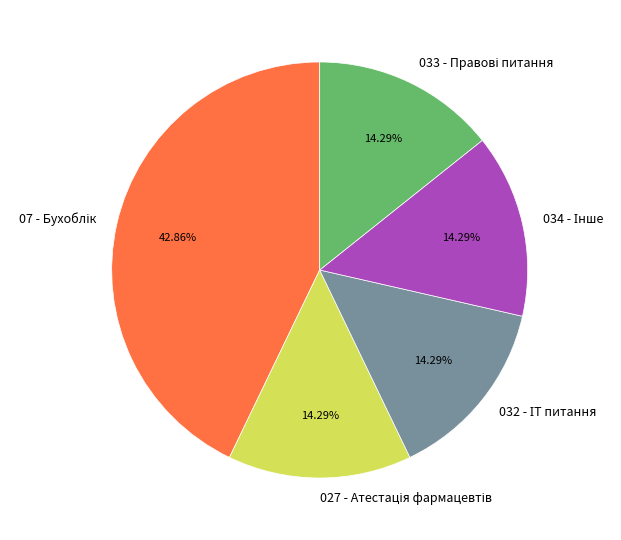

Is there any slice that represents more than half of the pie?

No